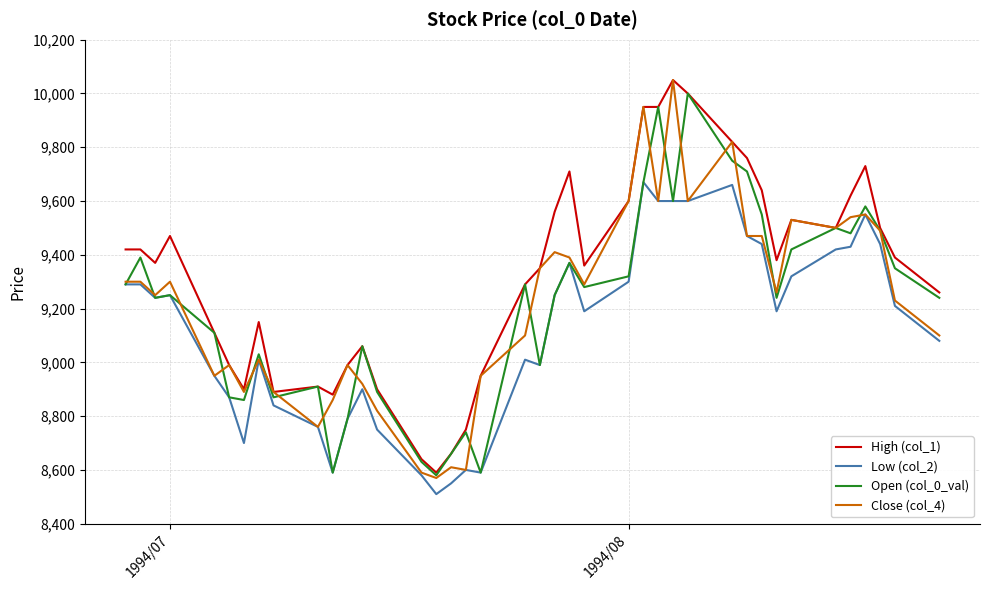

What is the highest value of the Close (col_4) series?

10050